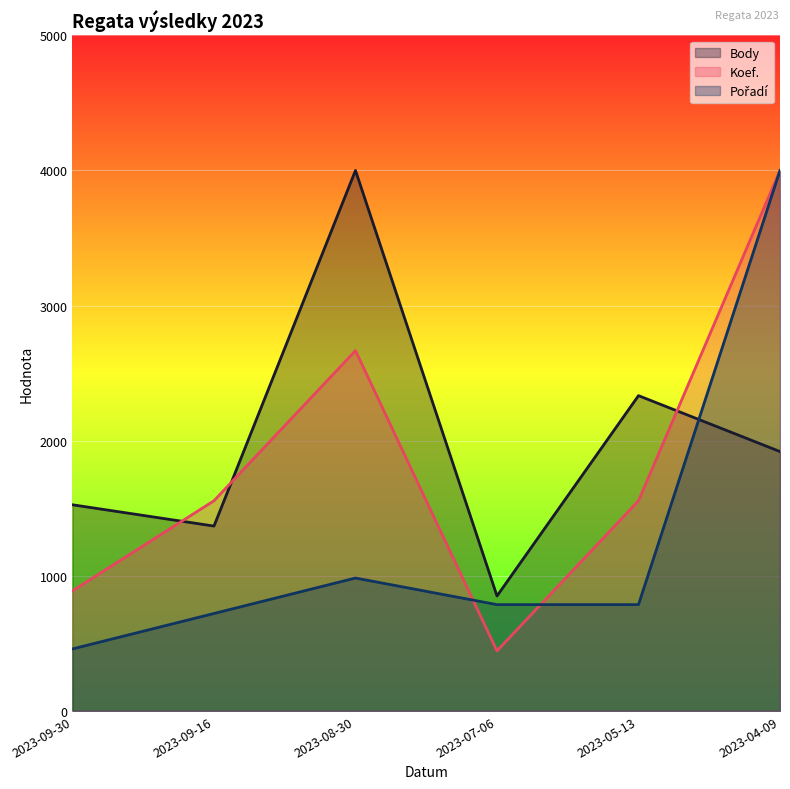

How many data points in Koef. are above 1555?

4